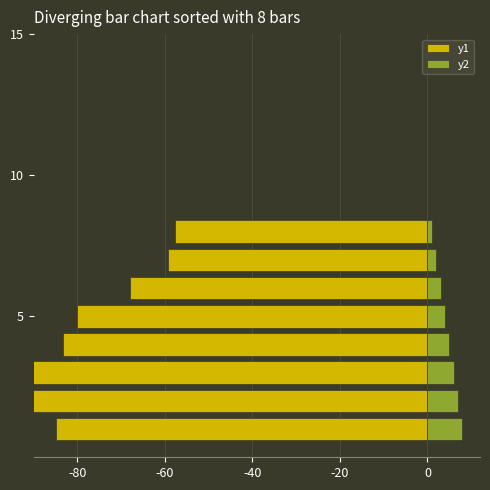

Is the value of y2 at 5 greater than the value of y1 at 7?

Yes